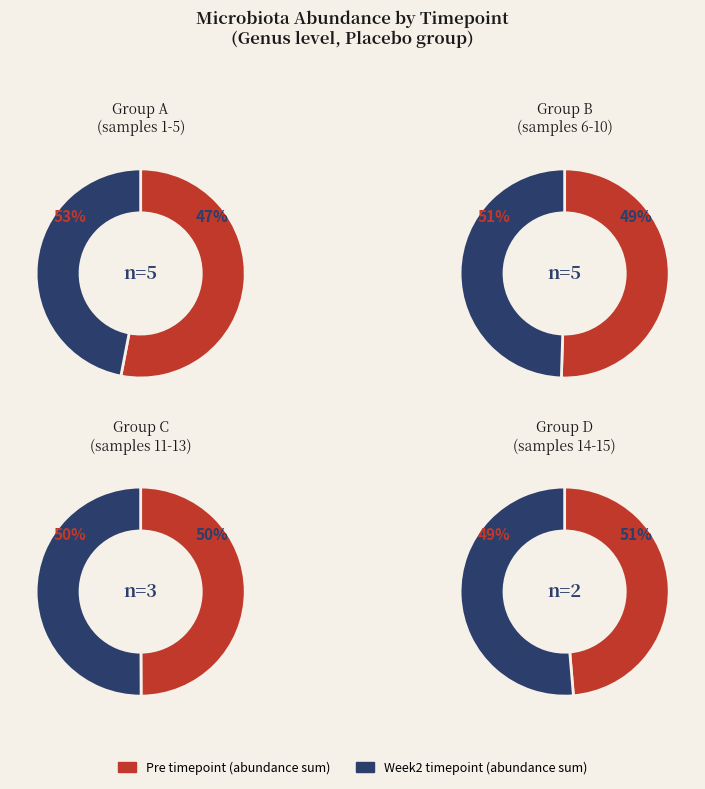

Does 0 account for over 50% of the chart?

No